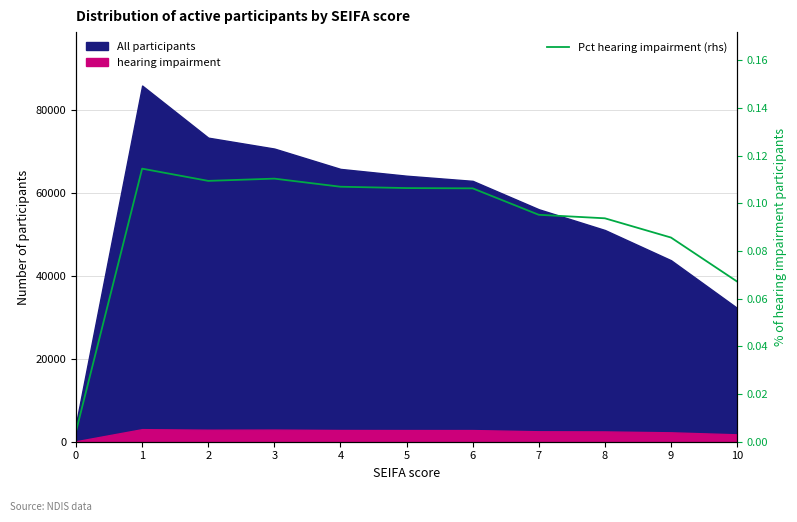

The value at 7 is 0.2. True or false?

False